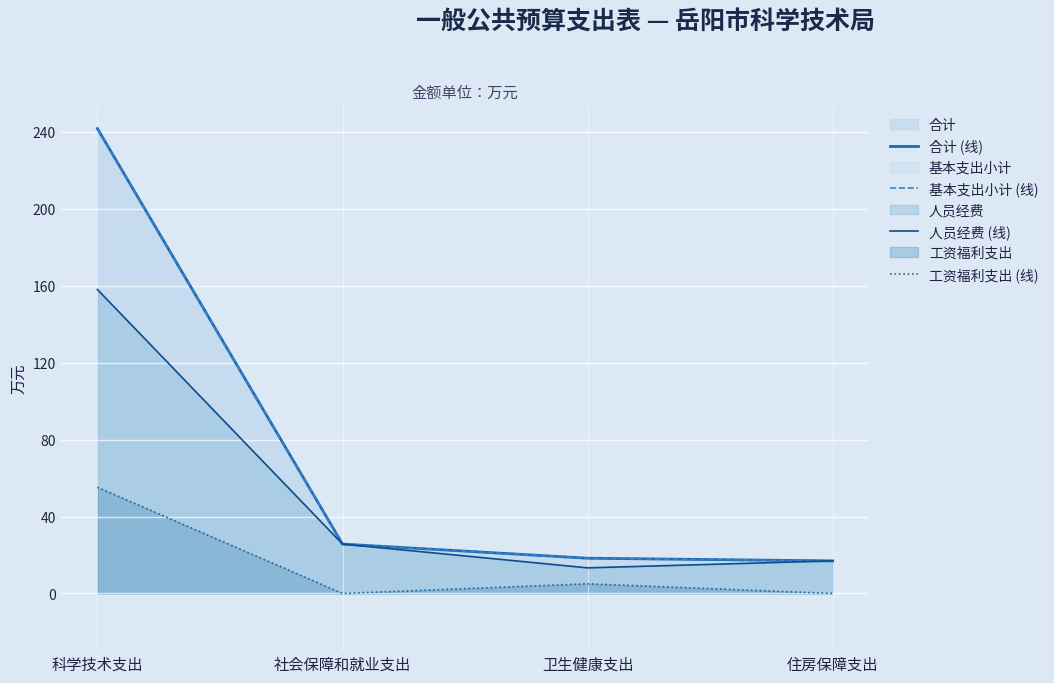

What is the spread (max minus min) of values at 科学技术支出?

186.5